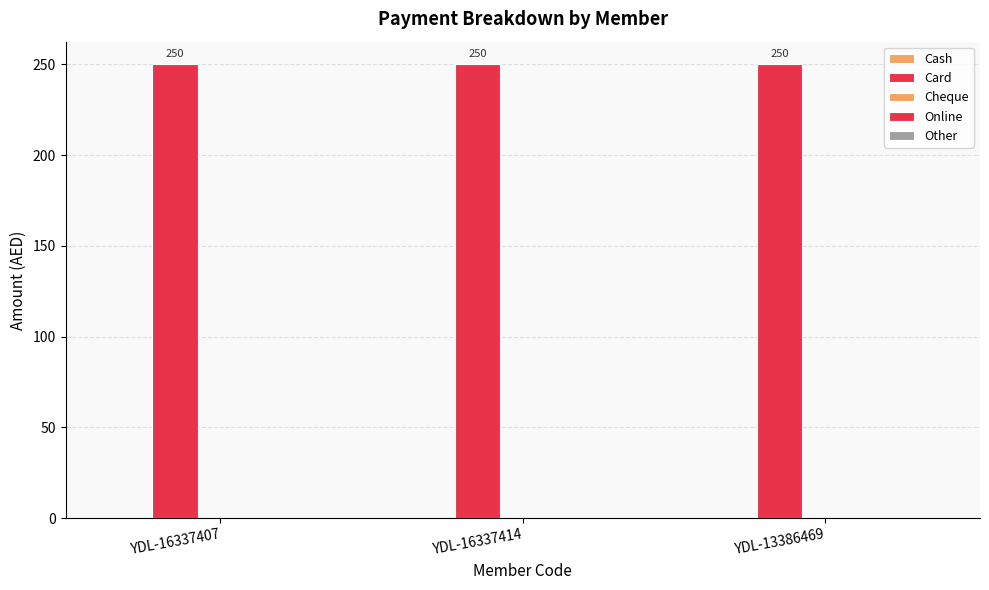

Rank the series at YDL-16337414 from lowest to highest value.

Cash, Cheque, Online, Other, Card